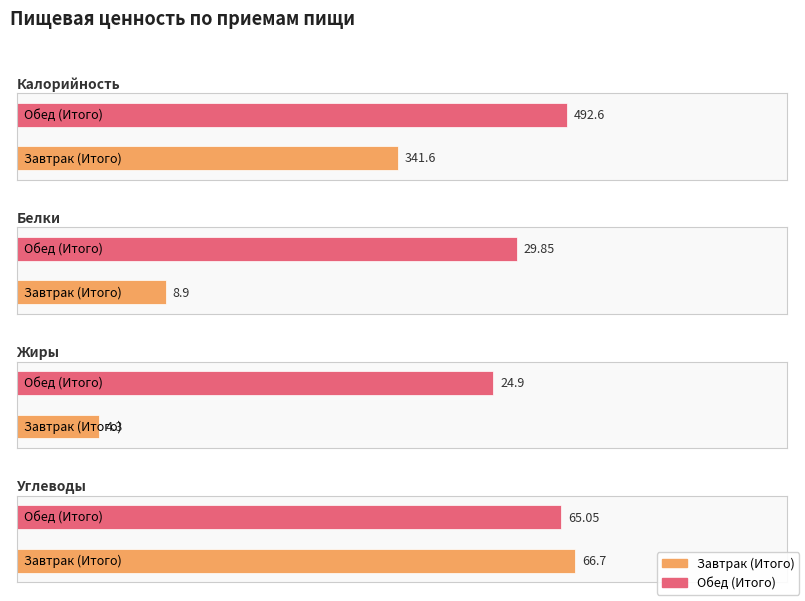

What is the label of the 1st bar from the right?

Обед (Итого)